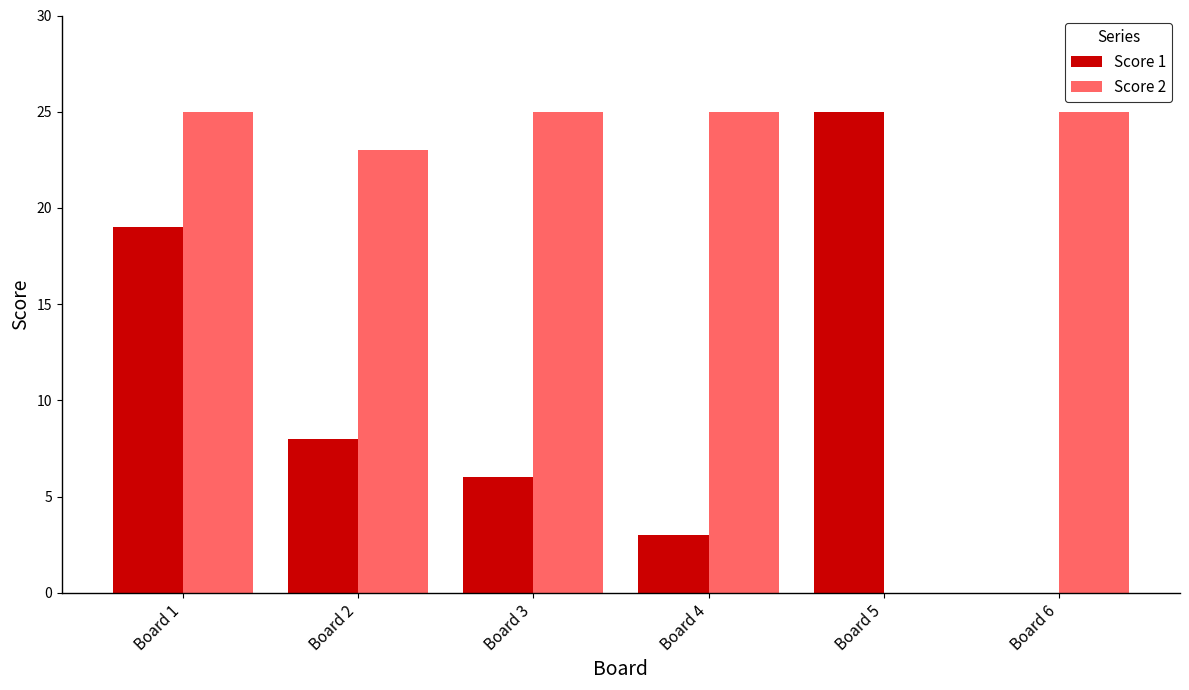

Are the bars grouped side by side (vs. stacked)?

Yes